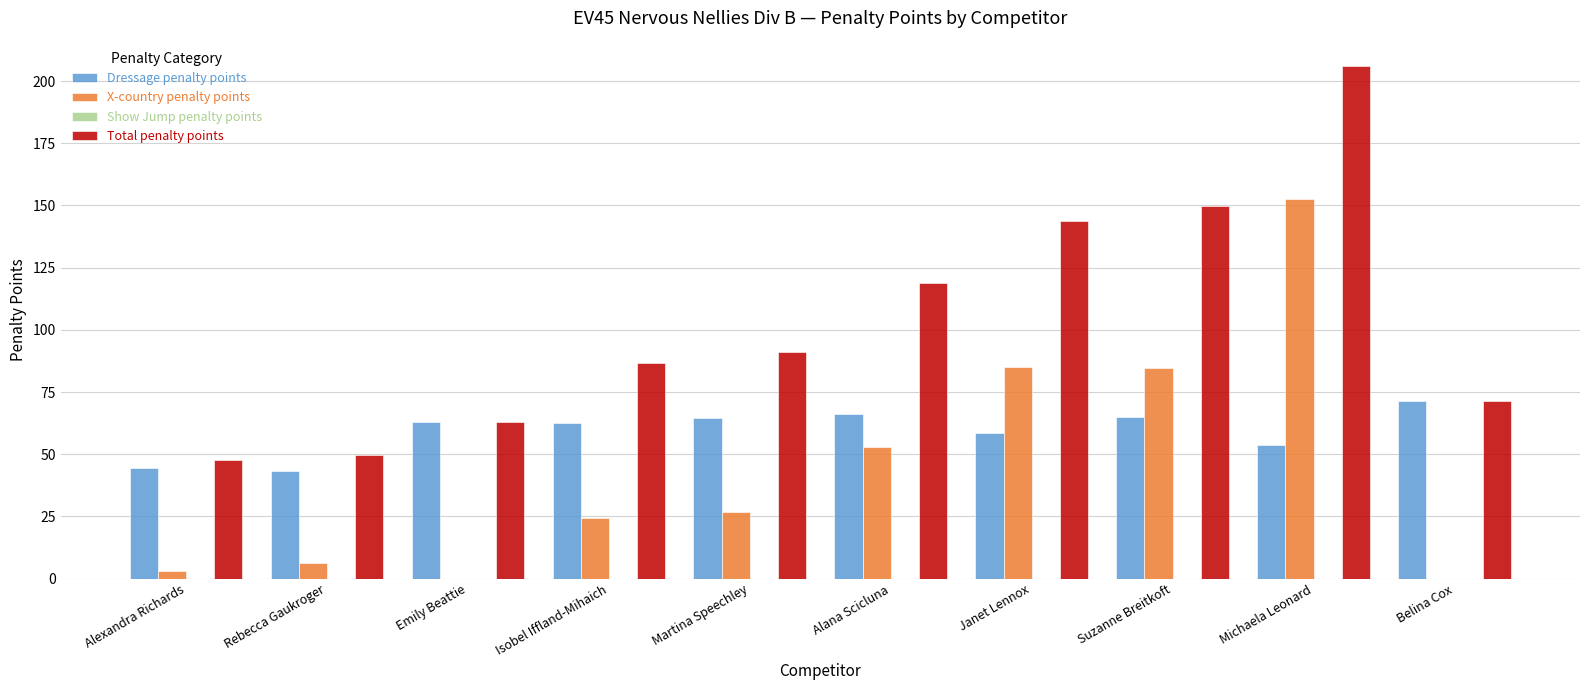

What is the total value across all series at Michaela Leonard?

411.8